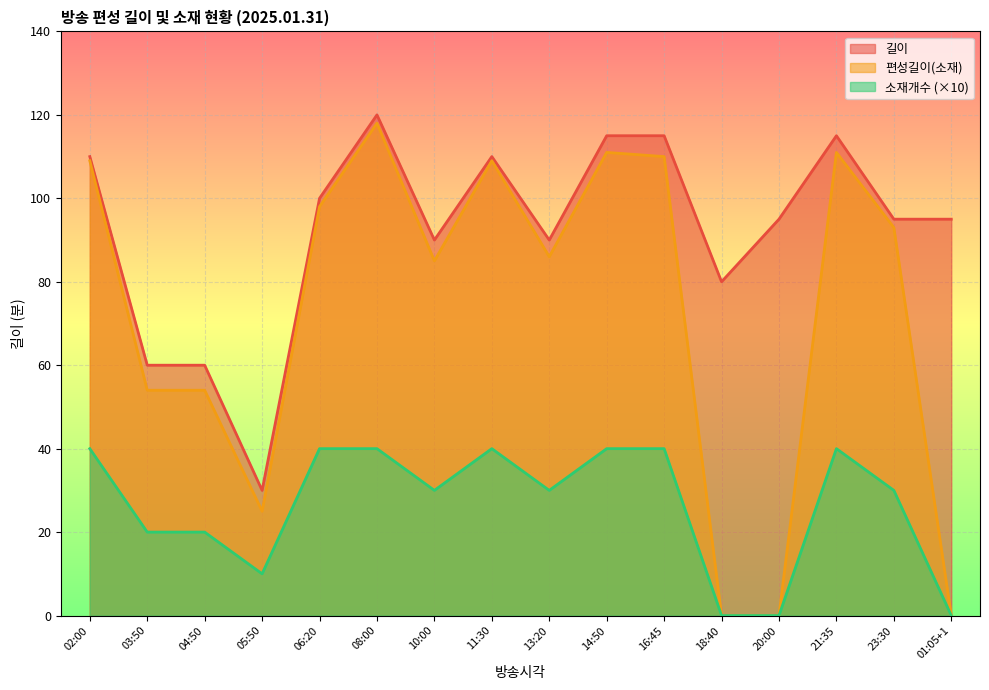

Where does the 편성길이(소재) series first go above 93?

02:00